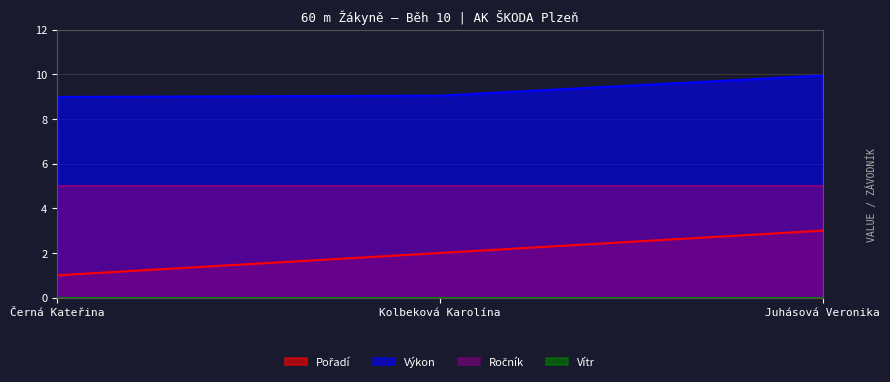

What value does the Pořadí series have at Juhásová Veronika?

3.0